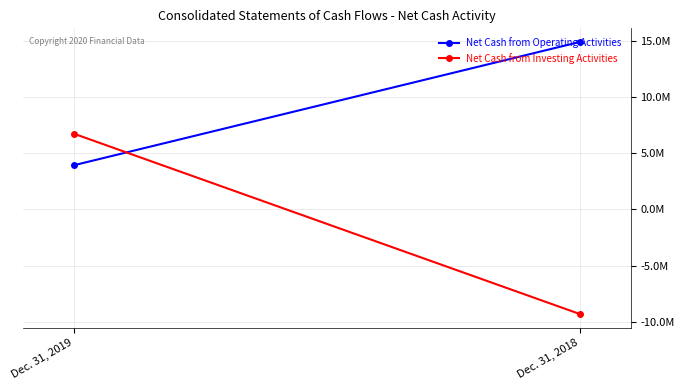

Rank the series by their maximum value, from lowest to highest.

Net Cash from Investing Activities, Net Cash from Operating Activities